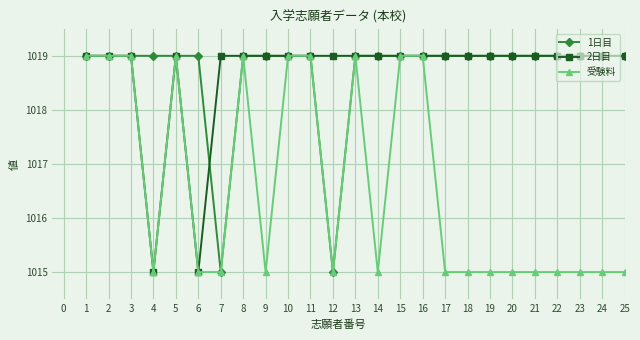

The value of 2日目 at 3 is 1019. True or false?

True